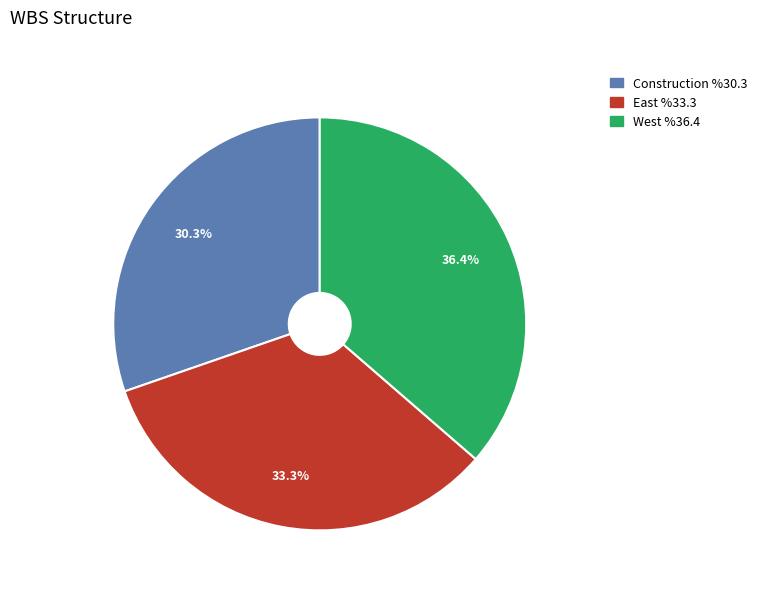

What is the smallest slice in the pie chart?

Construction